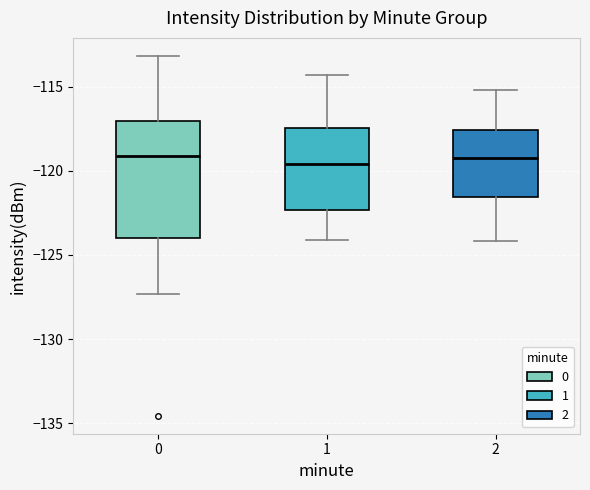

Where does the median line of the box at x = 0 sit on the y-axis? The values are not printed on the chart, so give them approximately, as read against the axis.

-119.0